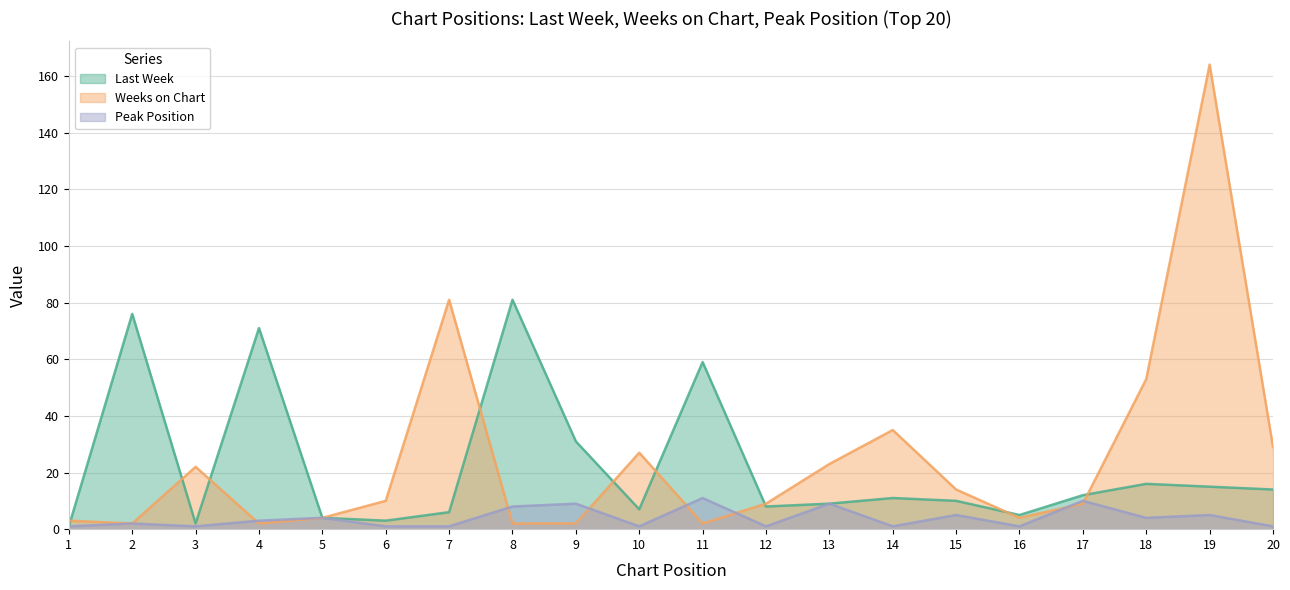

Reading right to left, what are all the values shown in this chart?

Last Week: 14	15	16	12	5	10	11	9	8	59	7	31	81	6	3	4	71	2	76	1
Weeks on Chart: 29	164	53	9	4	14	35	23	9	2	27	2	2	81	10	4	2	22	2	3
Peak Position: 1	5	4	10	1	5	1	9	1	11	1	9	8	1	1	4	3	1	2	1